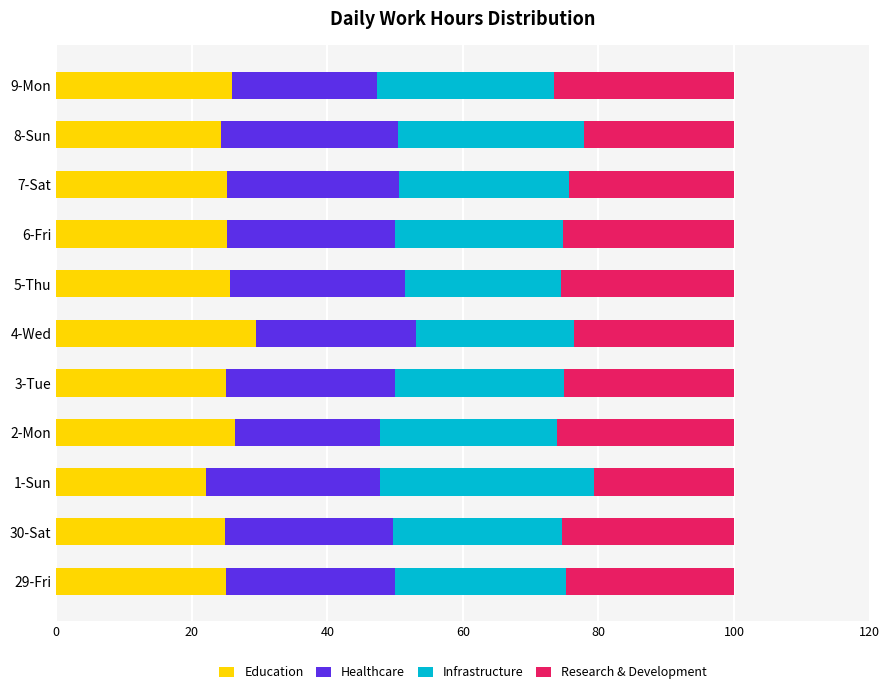

What is the difference between the maximum and minimum values in the Education series?

7.4